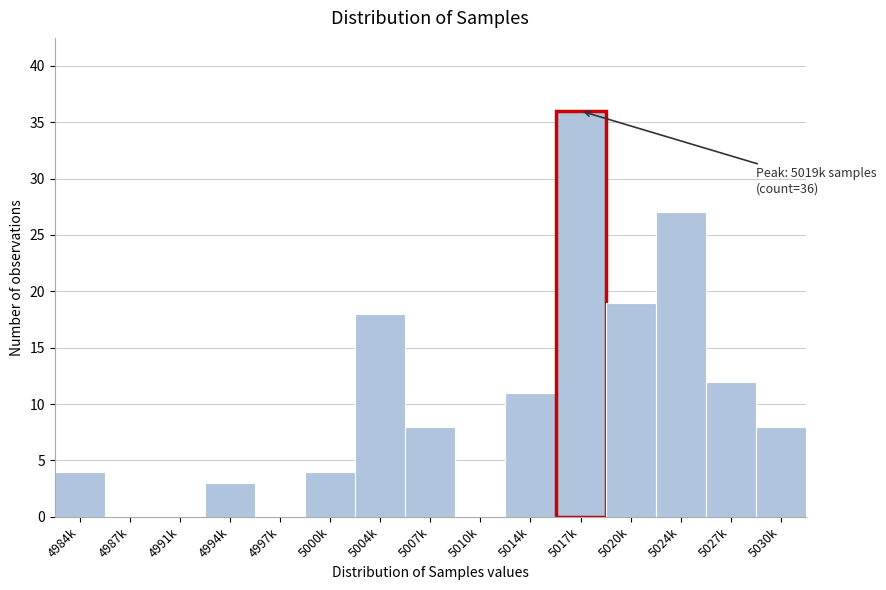

Reading left to right, list all the values displayed in this chart.

4984k=4	4987k=0	4991k=0	4994k=3	4997k=0	5000k=4	5004k=18	5007k=8	5010k=0	5014k=11	5017k=36	5020k=19	5024k=27	5027k=12	5030k=8